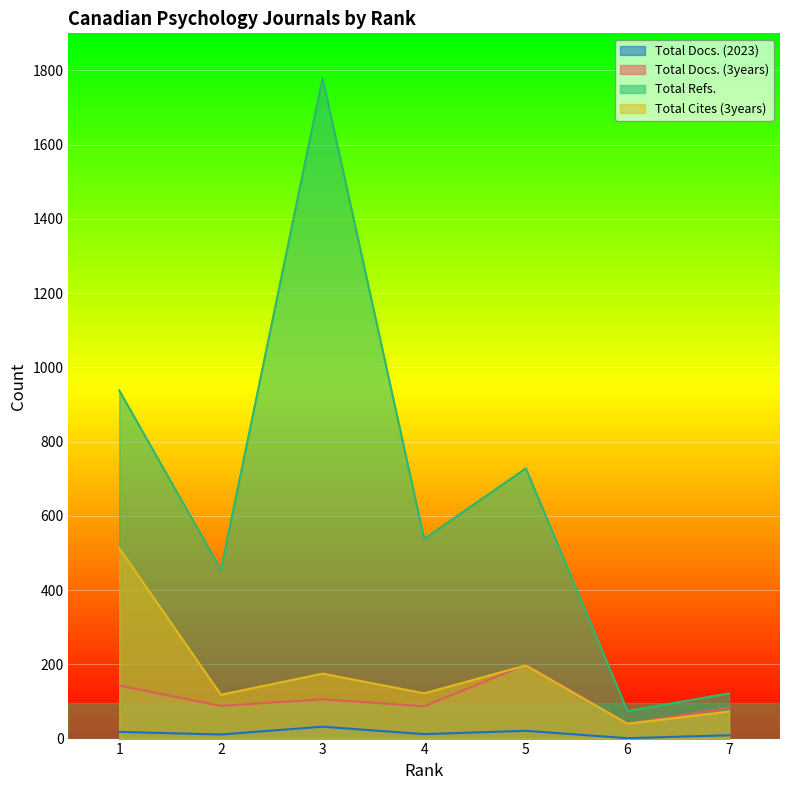

At how many categories does at least one series exceed 425?

5